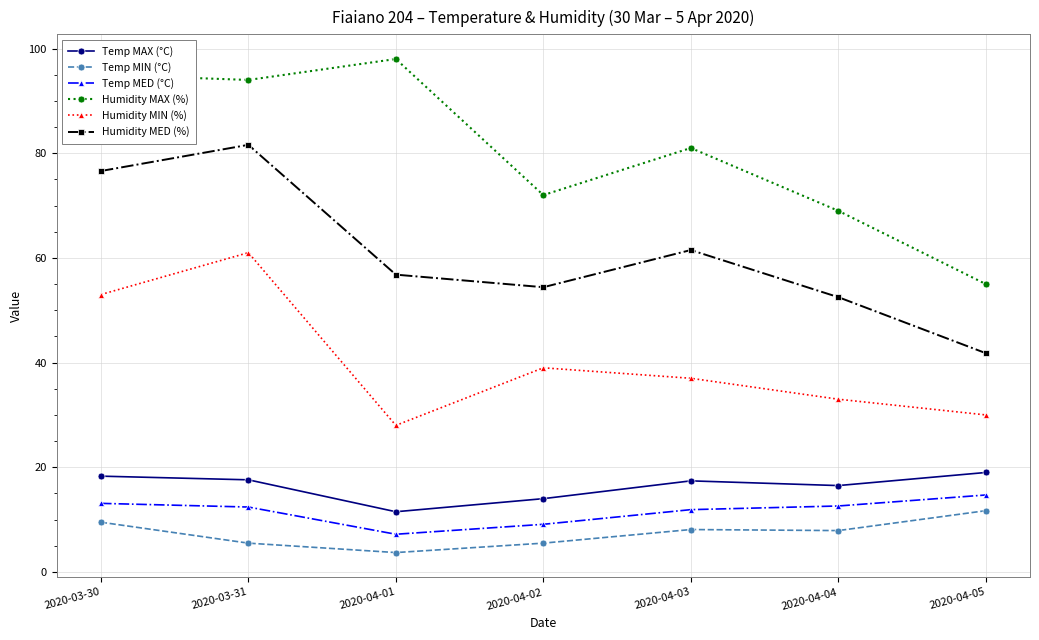

What is the sum of all Humidity MIN (%) values?

281.0